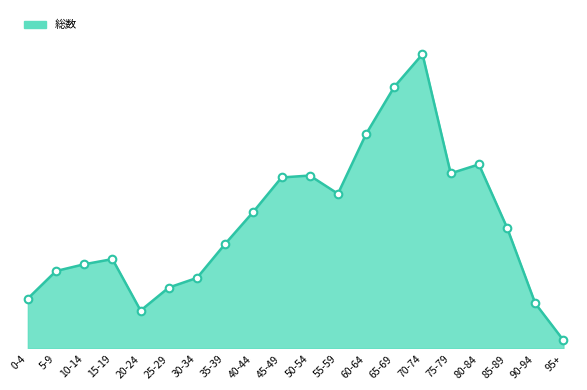

What is the change in value from 35-39 to 50-54?

+596